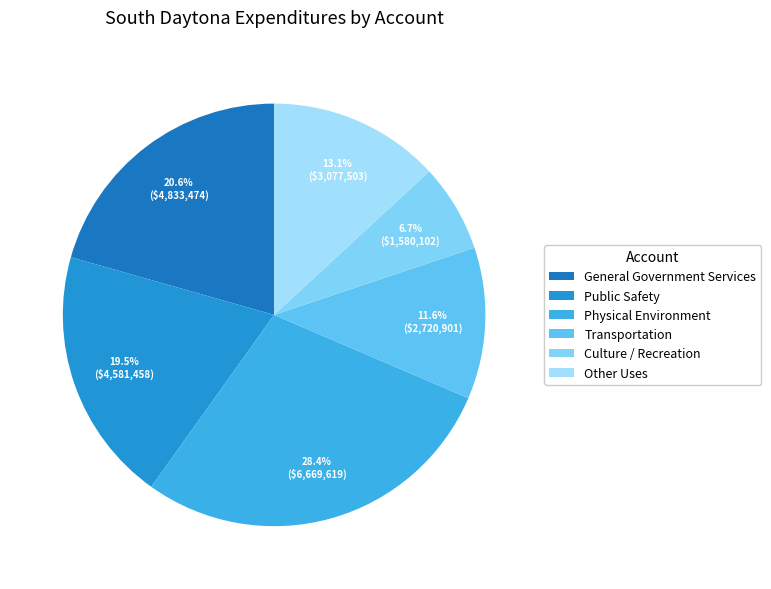

Does Transportation represent more than half of the total?

No